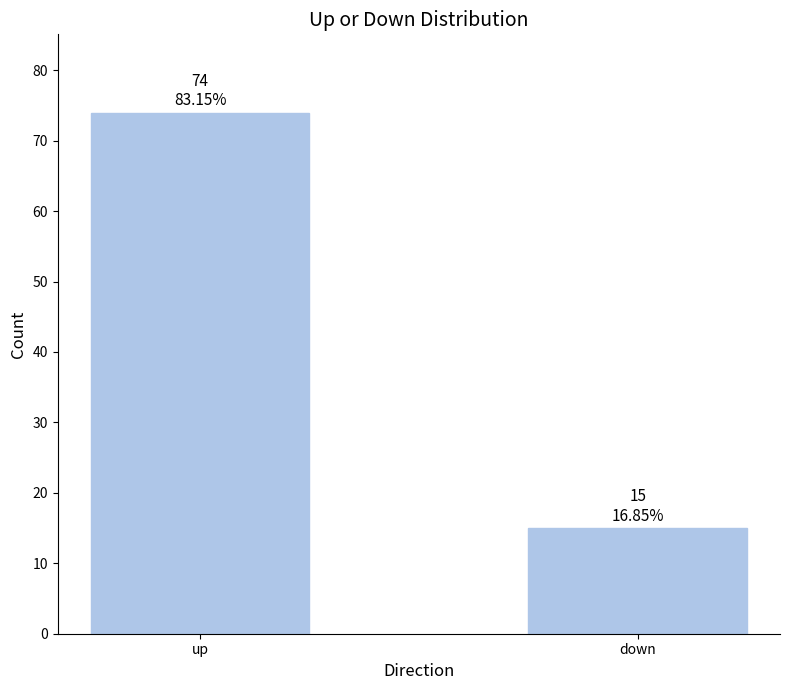

What is the change in value from up to down?

-59